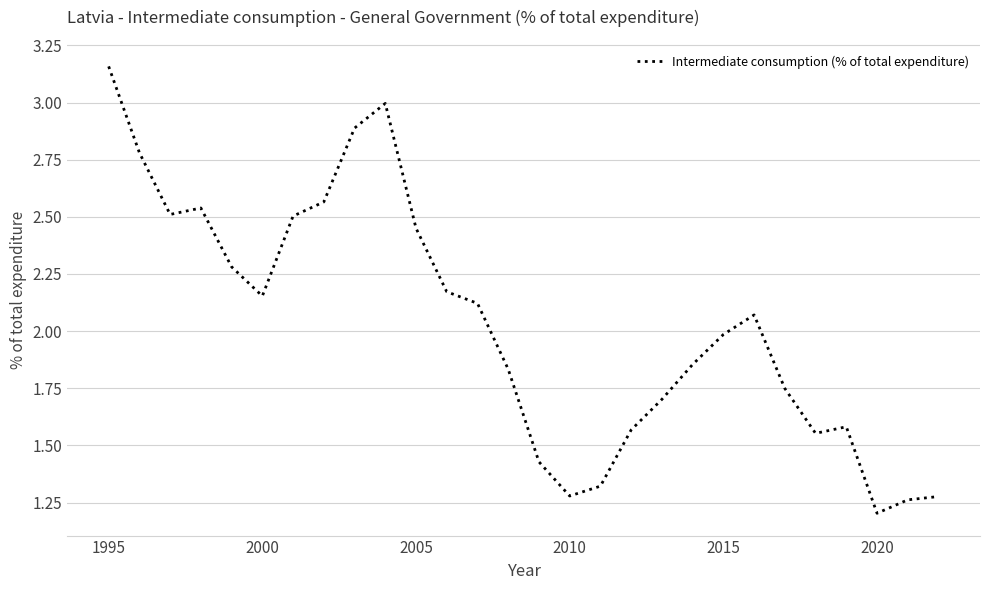

What is the difference between the maximum and minimum values?

2.0